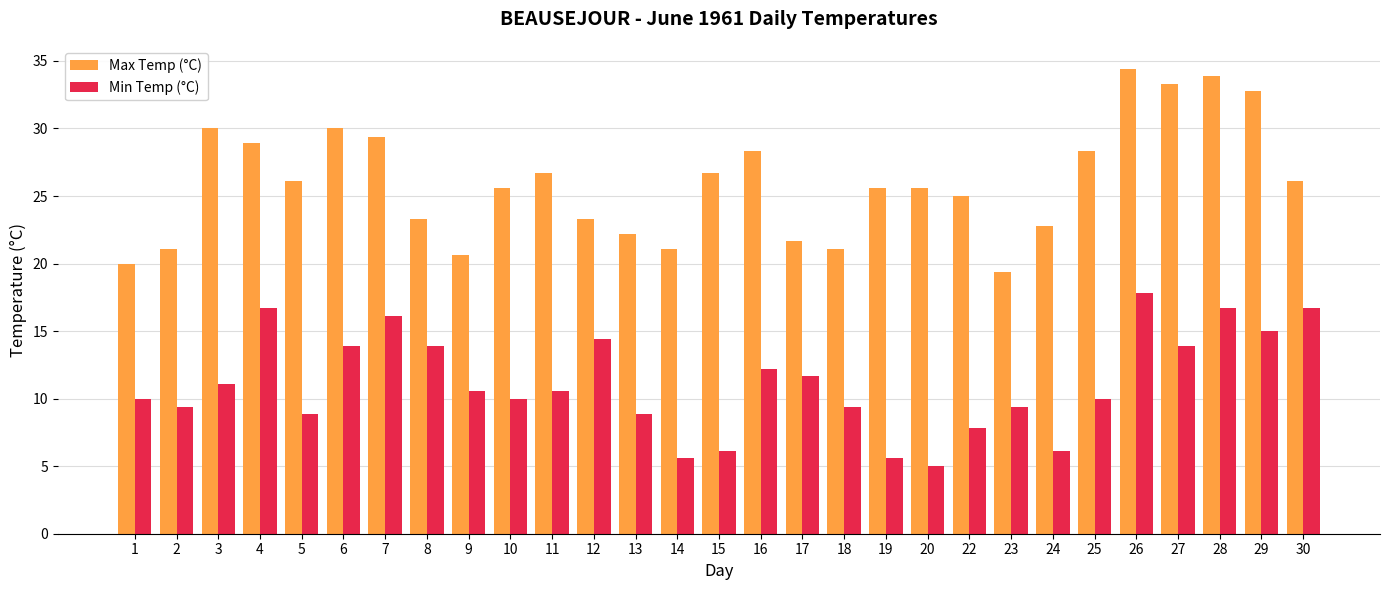

Which series changed the most between 6 and 26?

Max Temp (°C)